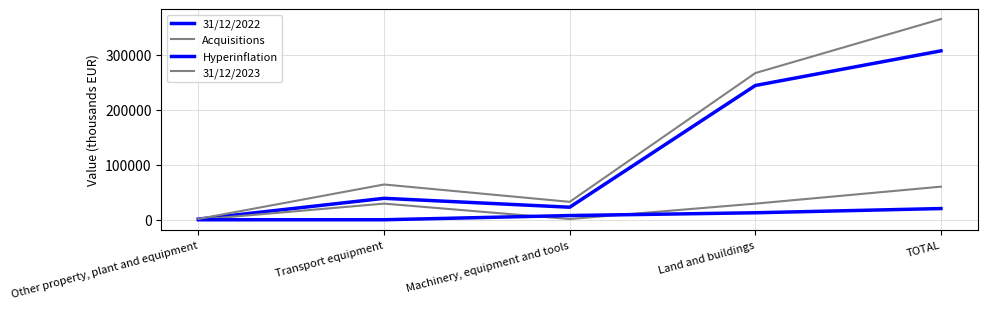

Does the chart have visible grid lines?

Yes